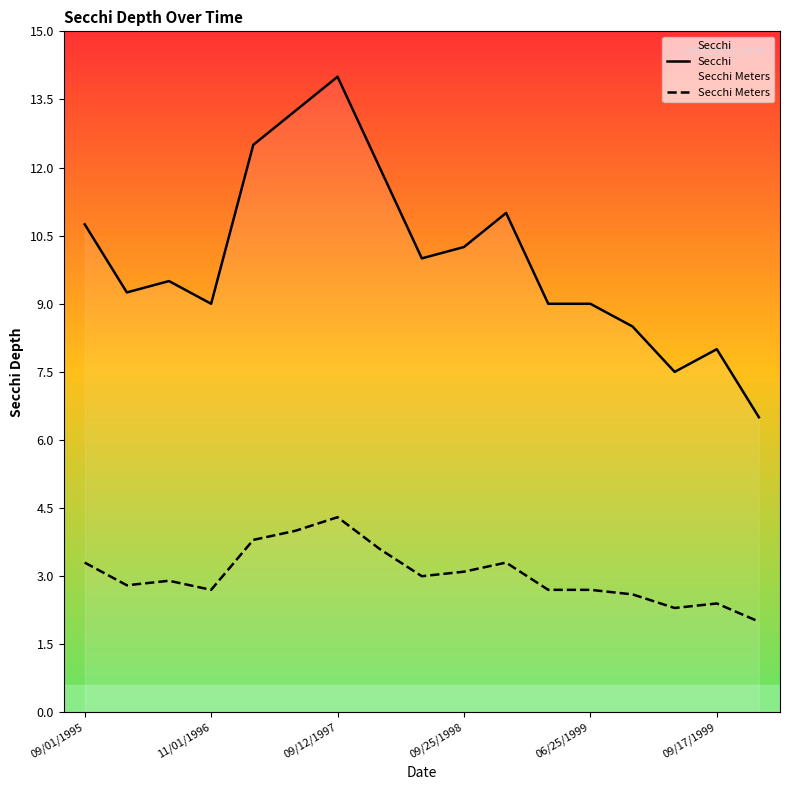

Which category has the highest value across all series?

09/12/1997